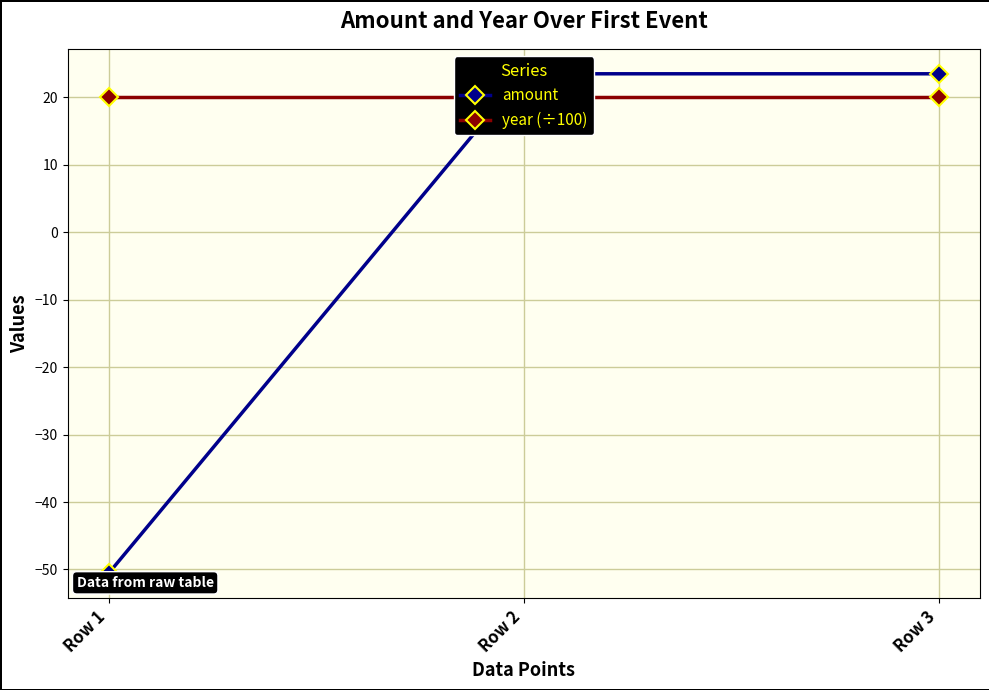

Which series has the largest total across all categories?

year (÷100)